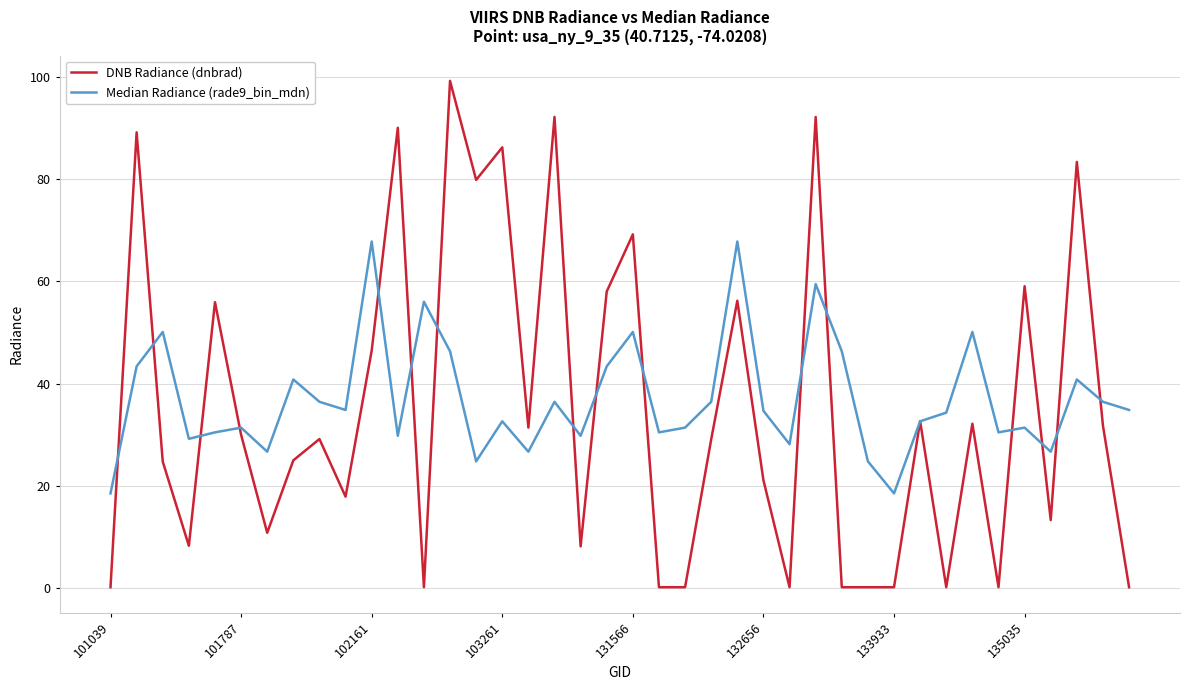

True or false: DNB Radiance (dnbrad) has more than 0 points higher than both neighbors.

True